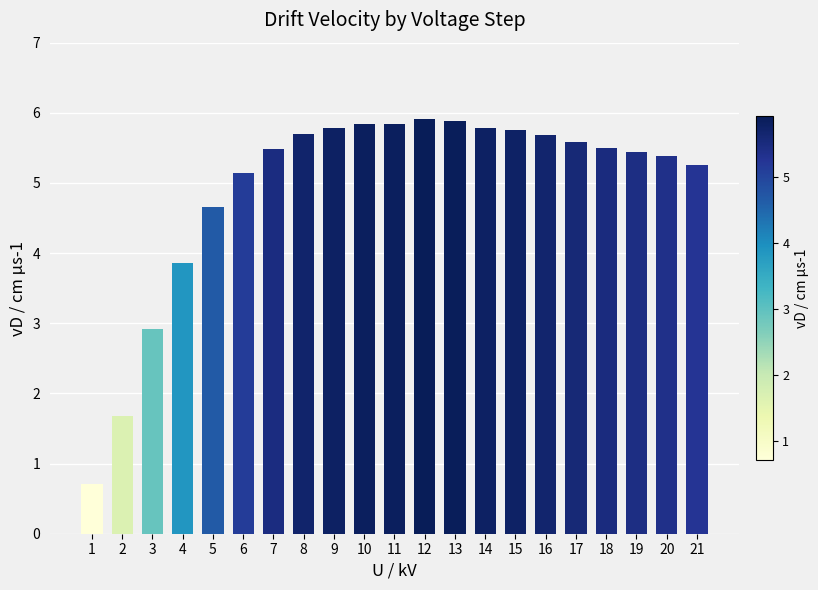

Does the chart contain stacked bars?

No